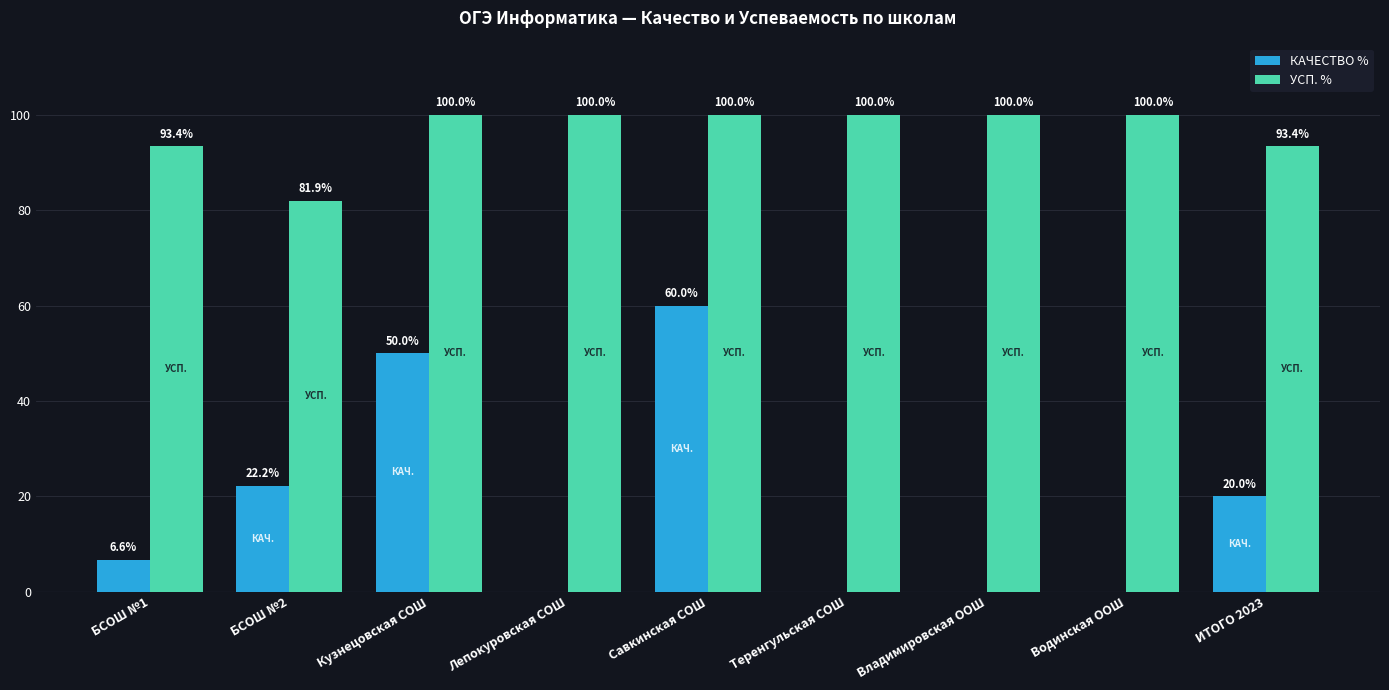

True or false: УСП. % has a value of 50.6 at Водинская ООШ.

False